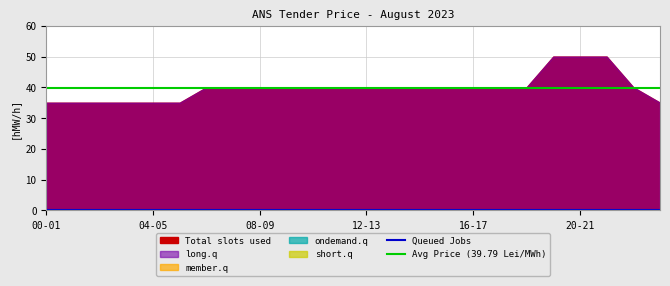

What is the total value across all series at 05-06?

70